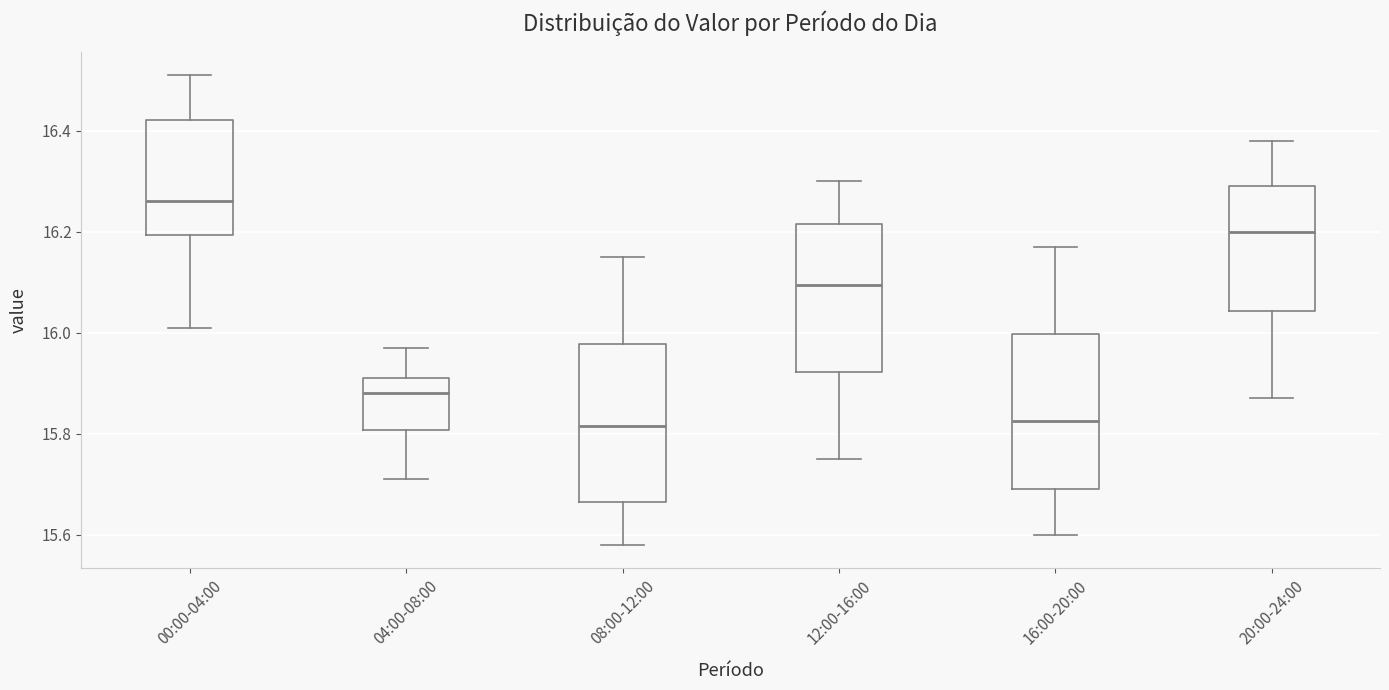

Reading left to right, transcribe this box plot: for each box, give where its median line is, the range the box spans, and where its two whiskers end, as read against the y-axis. The values are not printed on the chart, so give them approximately, as read against the axis.

00:00-04:00: median 16.26, box 16.20 to 16.42, whiskers 16.02 to 16.52
04:00-08:00: median 15.88, box 15.80 to 15.92, whiskers 15.72 to 15.98
08:00-12:00: median 15.82, box 15.66 to 15.98, whiskers 15.58 to 16.16
12:00-16:00: median 16.10, box 15.92 to 16.22, whiskers 15.76 to 16.30
16:00-20:00: median 15.82, box 15.70 to 16.00, whiskers 15.60 to 16.18
20:00-24:00: median 16.20, box 16.04 to 16.30, whiskers 15.88 to 16.38